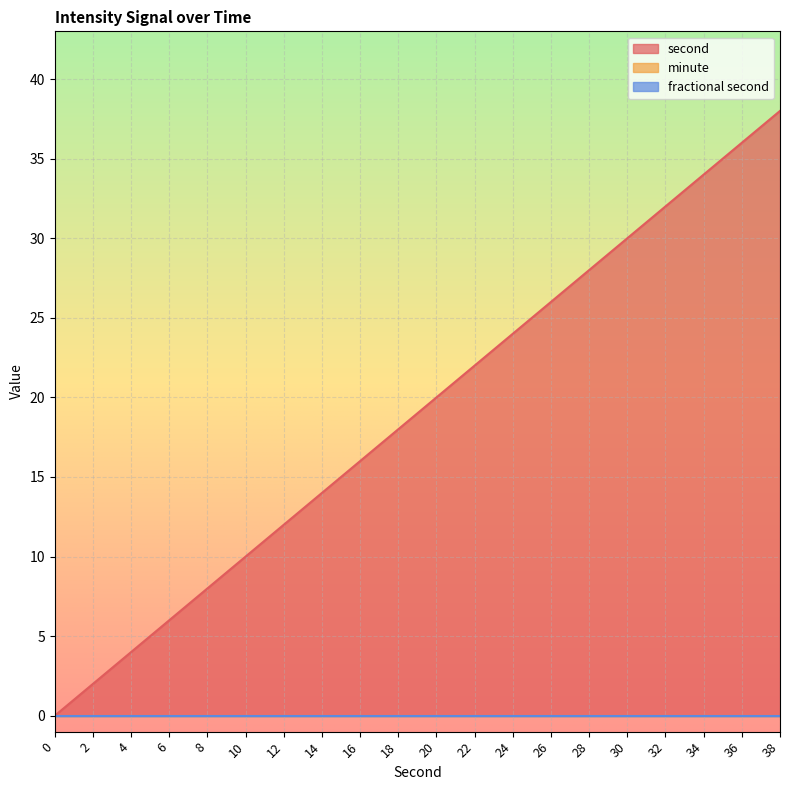

Which series changed the most between 36 and 38?

second